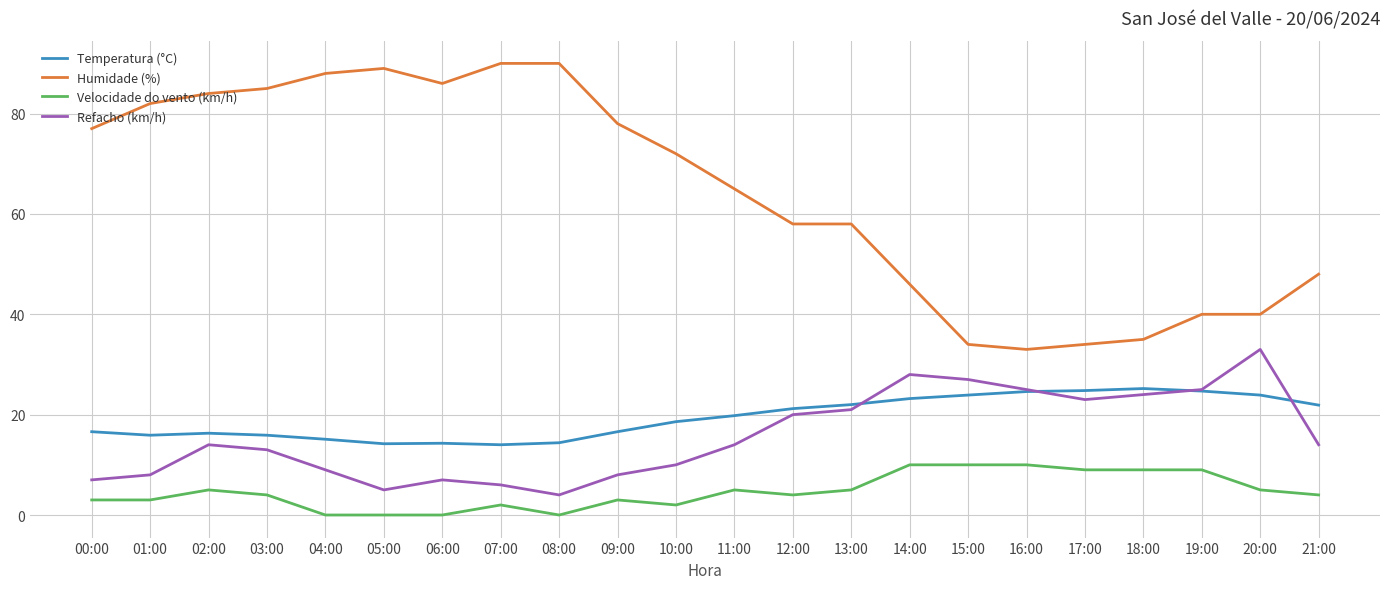

The Humidade (%) series shows 15.2 at 19:00. True or false?

False